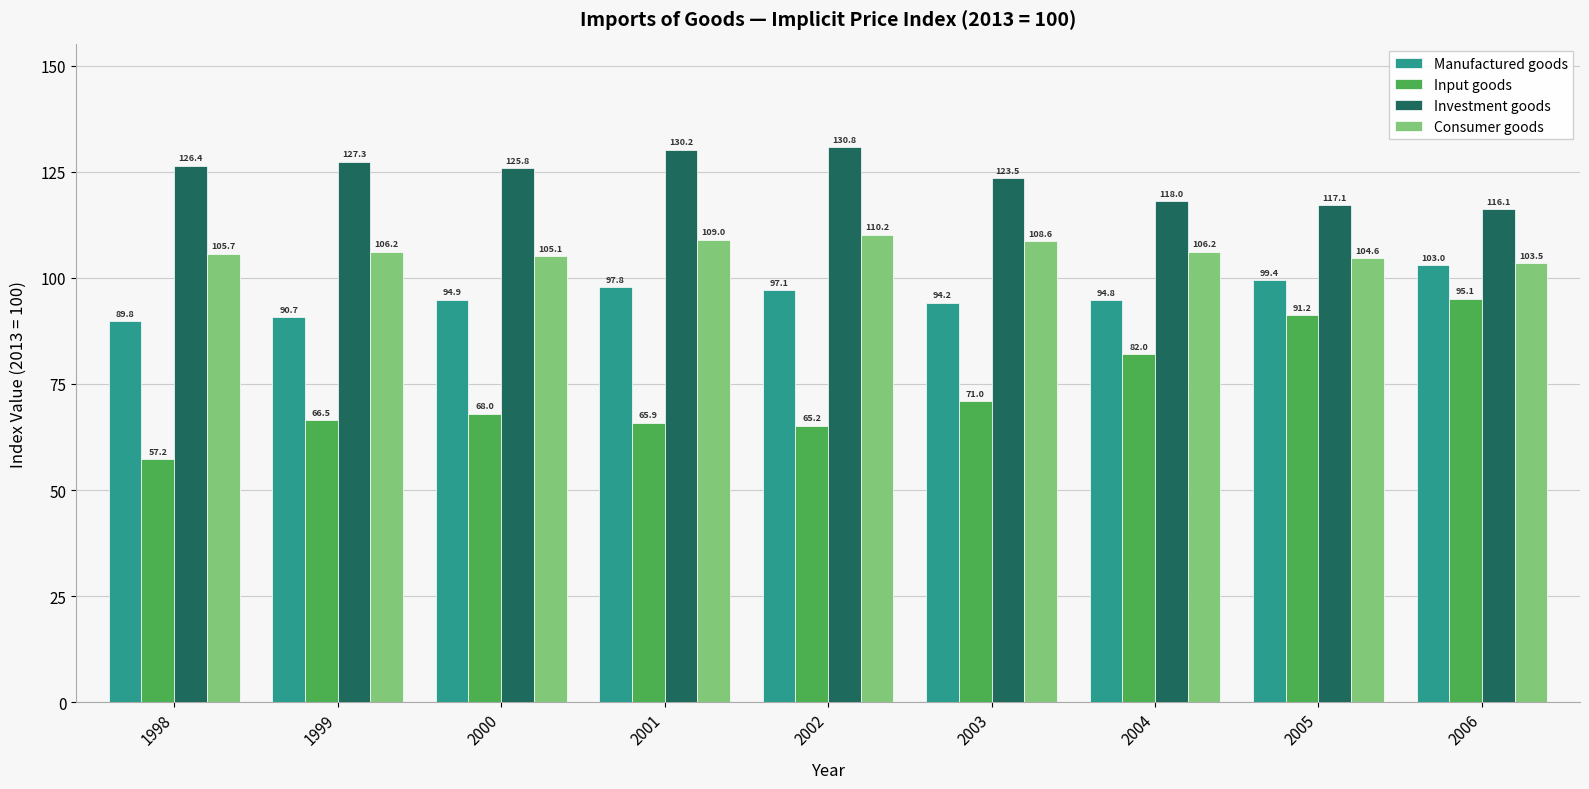

The value of Investment goods at 2001 is 226.0. True or false?

False